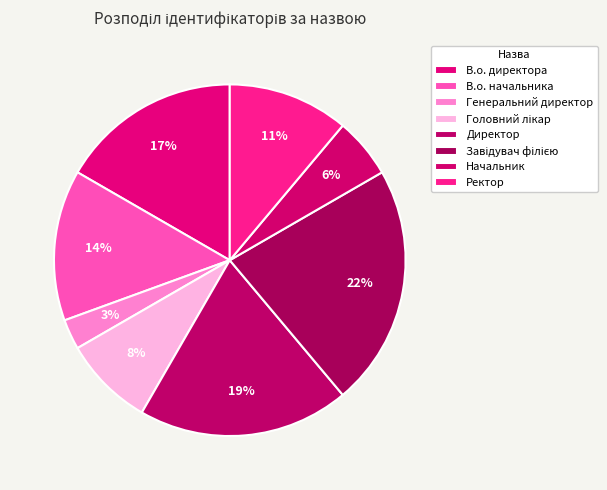

How many segments does this pie chart have?

8